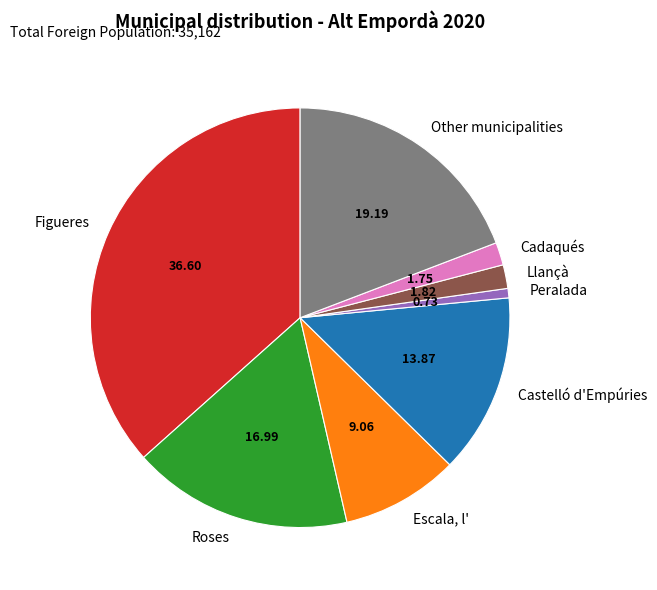

Is it true that Escala, l' is 3% of the pie?

False